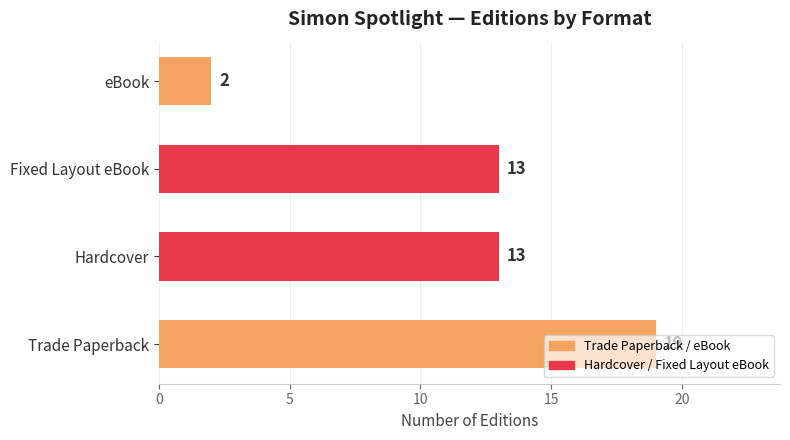

What is the sum of the values at Trade Paperback and Fixed Layout eBook?

32